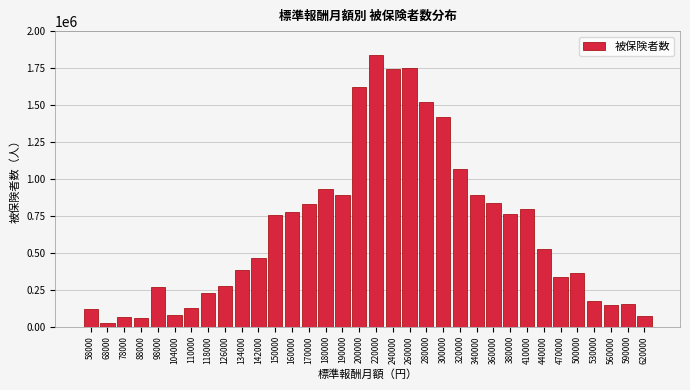

True or false: the data shows 831323 at 170000.

True